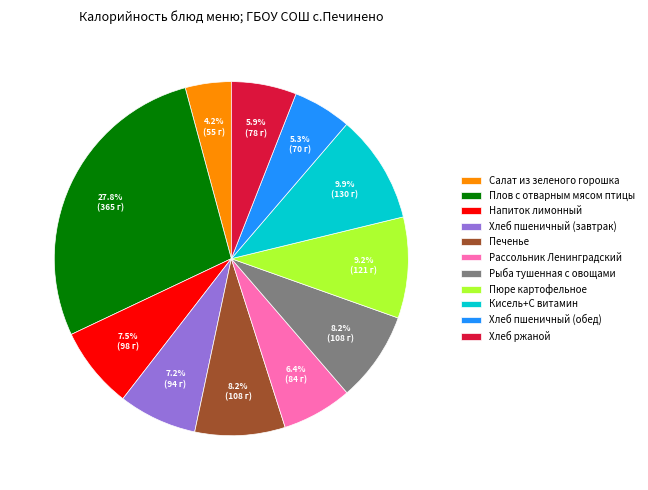

Which category has the biggest portion of the pie?

Плов с отварным мясом птицы